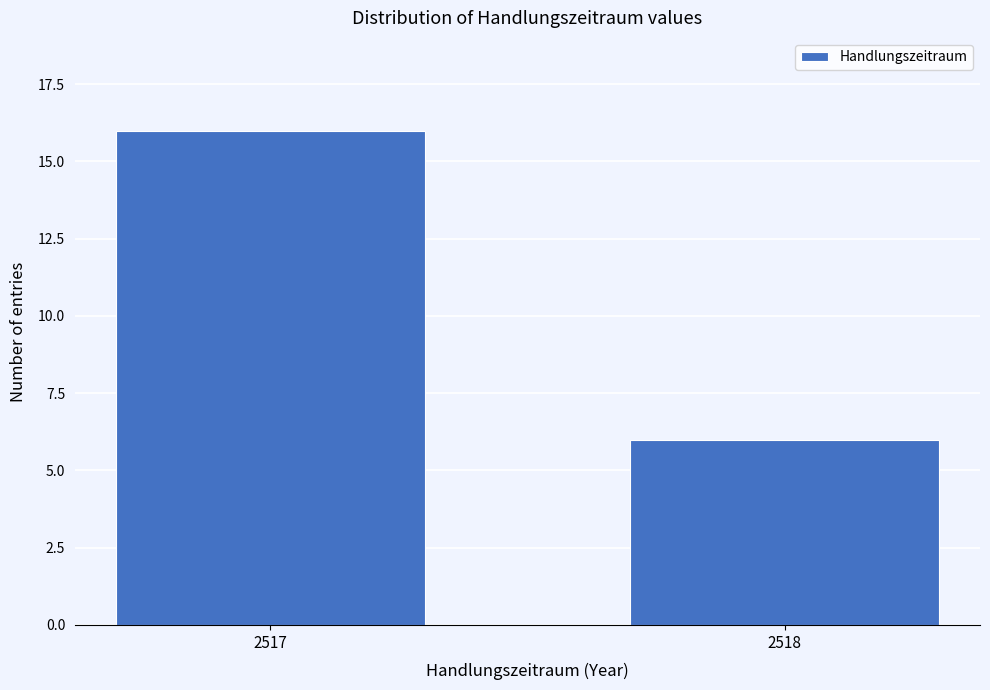

Reading right to left, extract all data points from this chart.

6	16